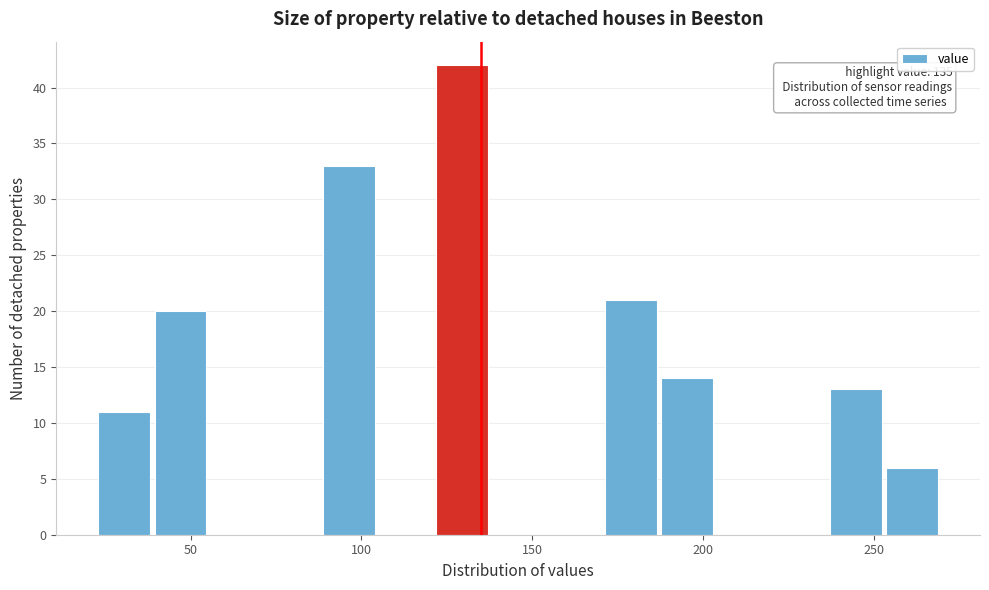

Around what value on the x-axis is the tallest bar? Give the approximate position of its centre, as read against the axis.

130